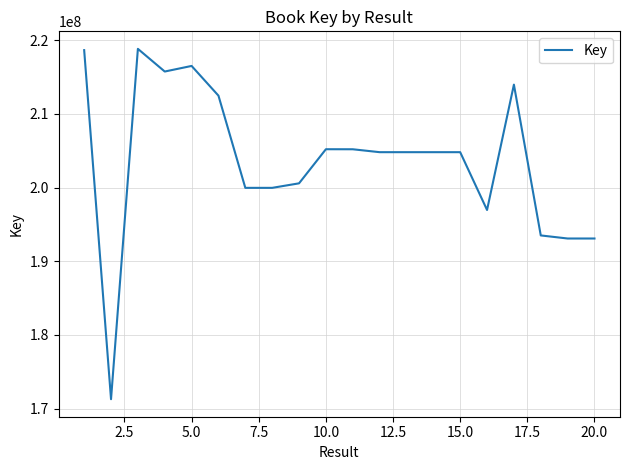

What is the difference between the maximum and minimum values?

47534250